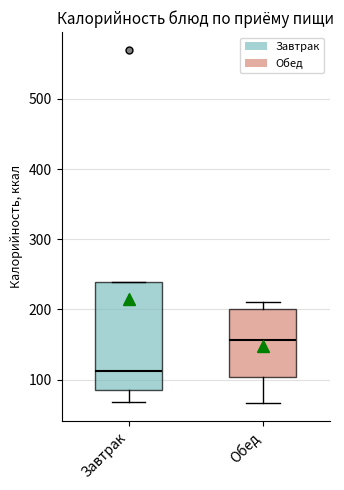

Where is the upper edge of the box for Завтрак on the y-axis? The values are not printed on the chart, so give them approximately, as read against the axis.

240